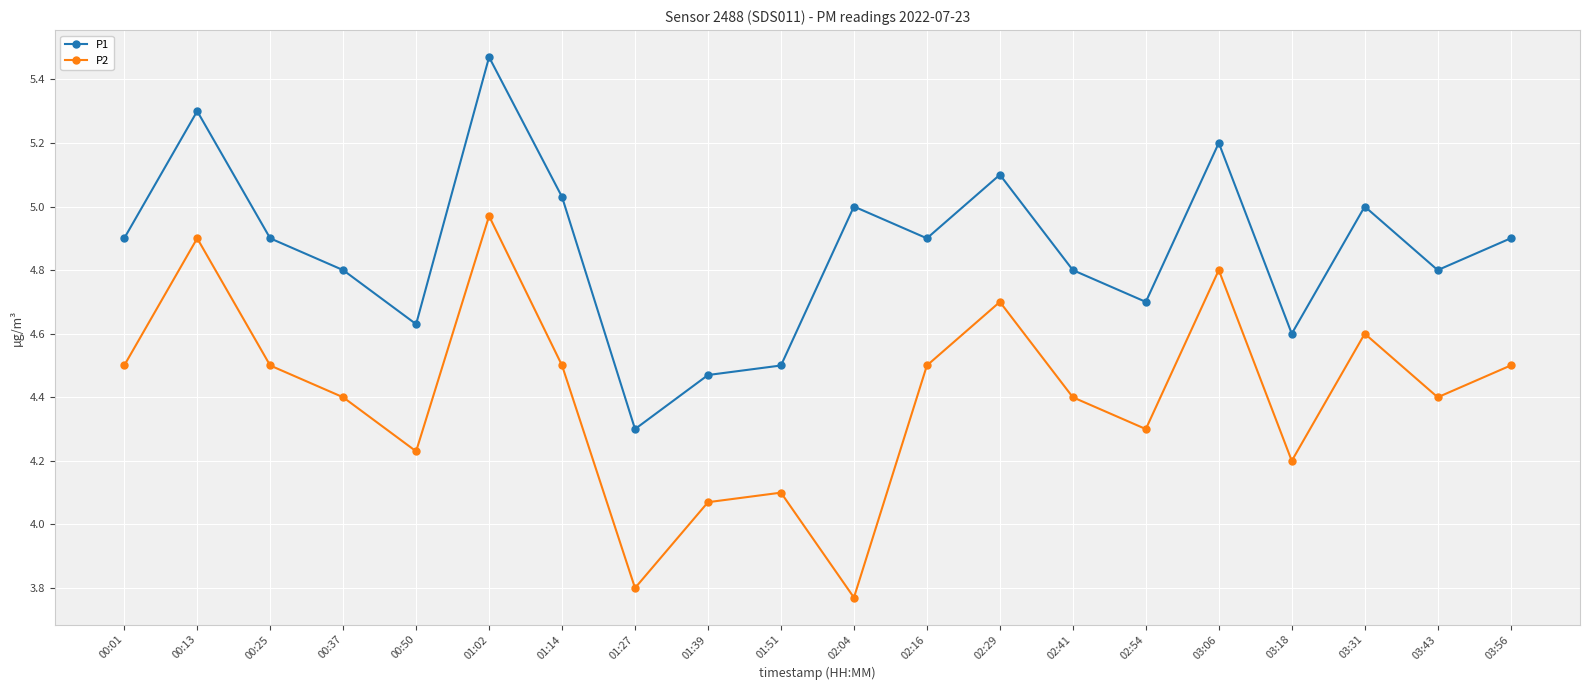

True or false: P2 and P1 cross at least once.

False